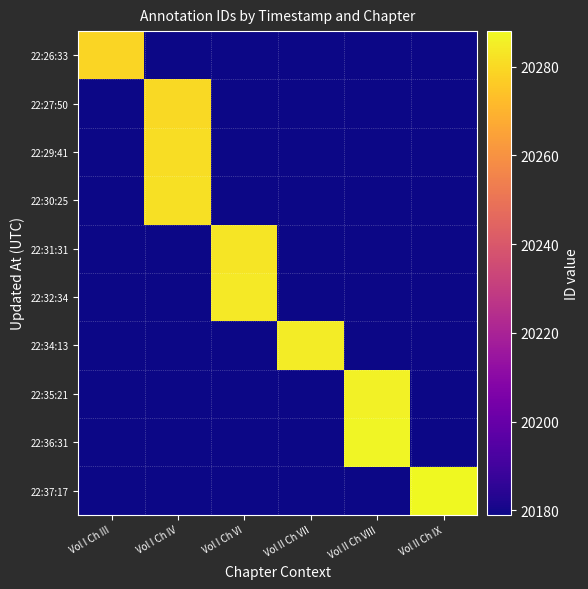

Which series has the largest total across all categories?

22:37:17